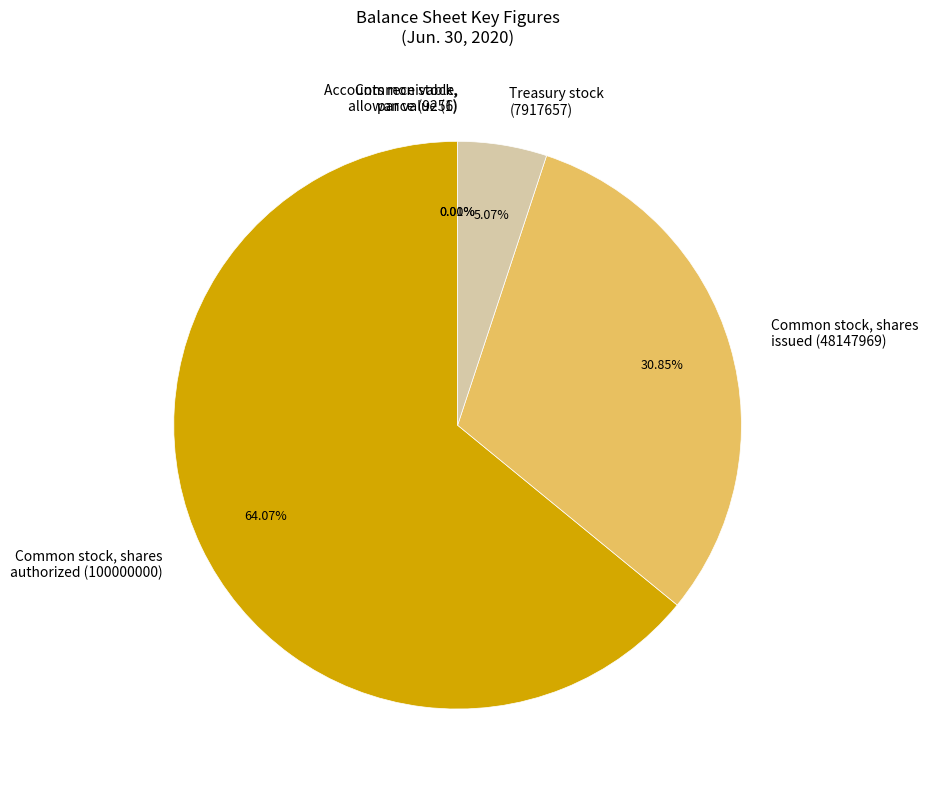

What is the change in value from Common stock, shares authorized to Treasury stock (shares)?

-92082343